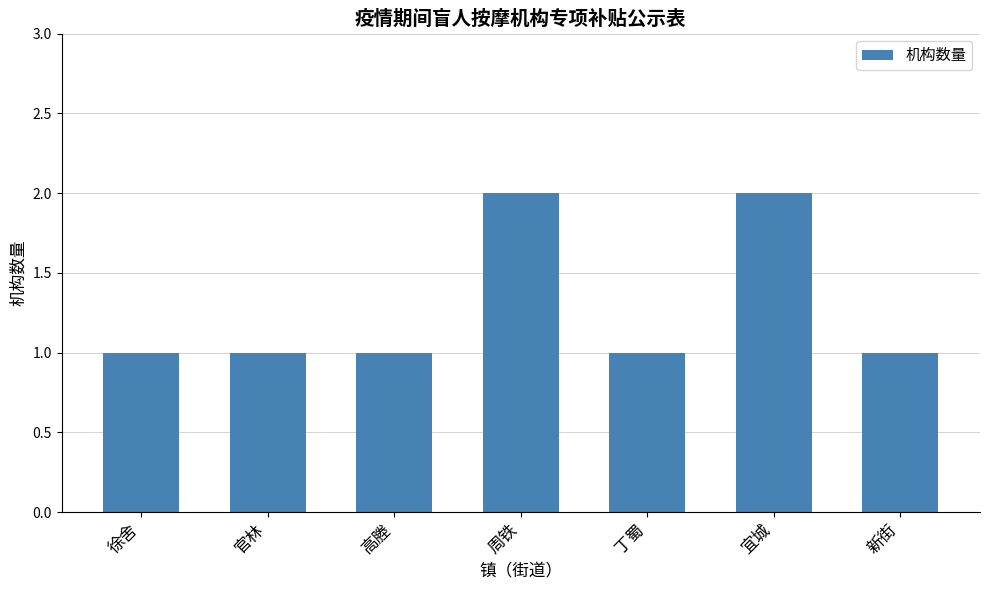

Reading right to left, extract all data points from this chart.

新街=1	宜城=2	丁蜀=1	周铁=2	高塍=1	官林=1	徐舍=1